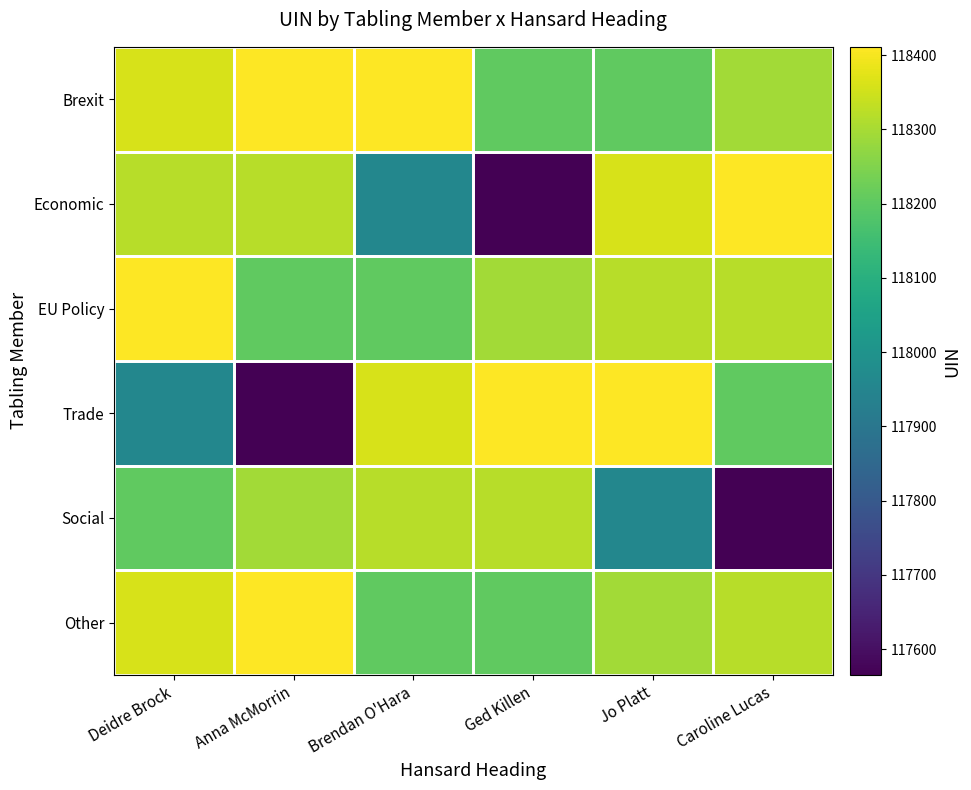

Reading right to left, list all the values displayed in this chart.

Brexit: Caroline Lucas=118294	Jo Platt=118204	Ged Killen=118203	Brendan O'Hara=118411	Anna McMorrin=118410	Deidre Brock=118361
Economic: Caroline Lucas=118410	Jo Platt=118361	Ged Killen=117565	Brendan O'Hara=117956	Anna McMorrin=118321	Deidre Brock=118320
EU Policy: Caroline Lucas=118321	Jo Platt=118320	Ged Killen=118294	Brendan O'Hara=118204	Anna McMorrin=118203	Deidre Brock=118411
Trade: Caroline Lucas=118203	Jo Platt=118411	Ged Killen=118410	Brendan O'Hara=118361	Anna McMorrin=117565	Deidre Brock=117956
Social: Caroline Lucas=117565	Jo Platt=117956	Ged Killen=118321	Brendan O'Hara=118320	Anna McMorrin=118294	Deidre Brock=118204
Other: Caroline Lucas=118320	Jo Platt=118294	Ged Killen=118204	Brendan O'Hara=118203	Anna McMorrin=118410	Deidre Brock=118361